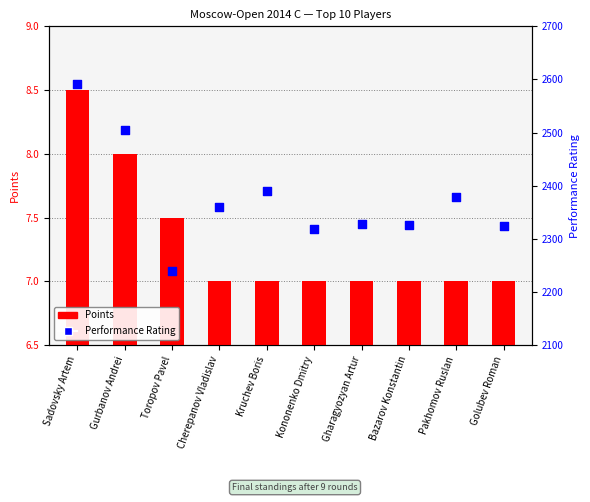

At how many categories does at least one series exceed 849?

10